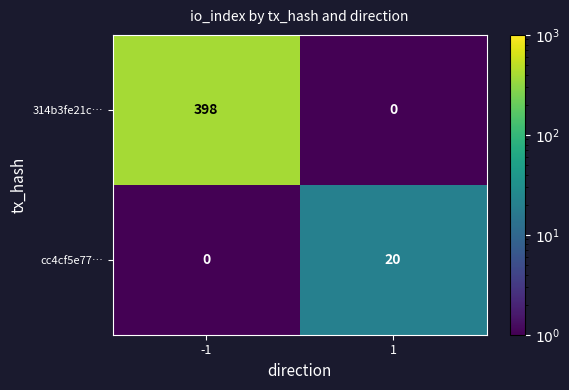

Reading left to right, extract all data points from this chart.

314b3fe21c…: 398	0
cc4cf5e77…: 0	20